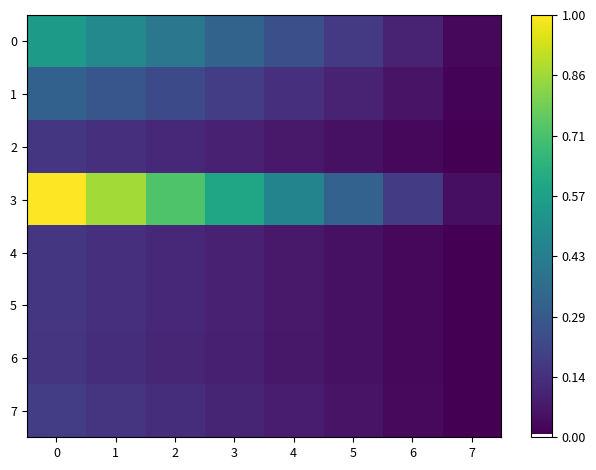

List the series in order of their peak value, lowest first.

6, 2, 4, 5, 7, 1, 0, 3